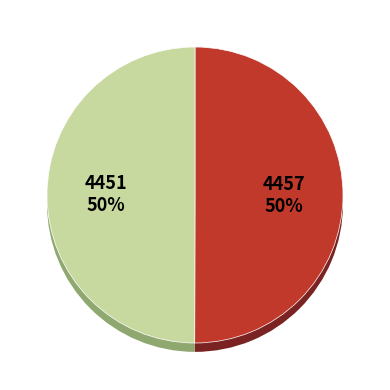

Does 4457 represent more than half of the total?

Yes